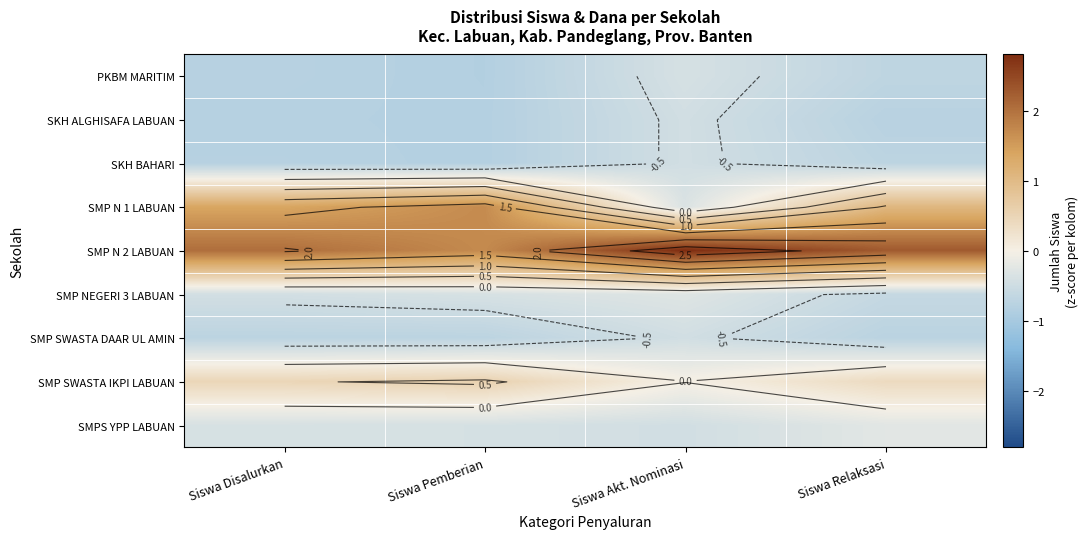

Is the value of SMP N 2 LABUAN at Siswa Akt. Nominasi greater than the value of SMP SWASTA DAAR UL AMIN at Siswa Relaksasi?

Yes